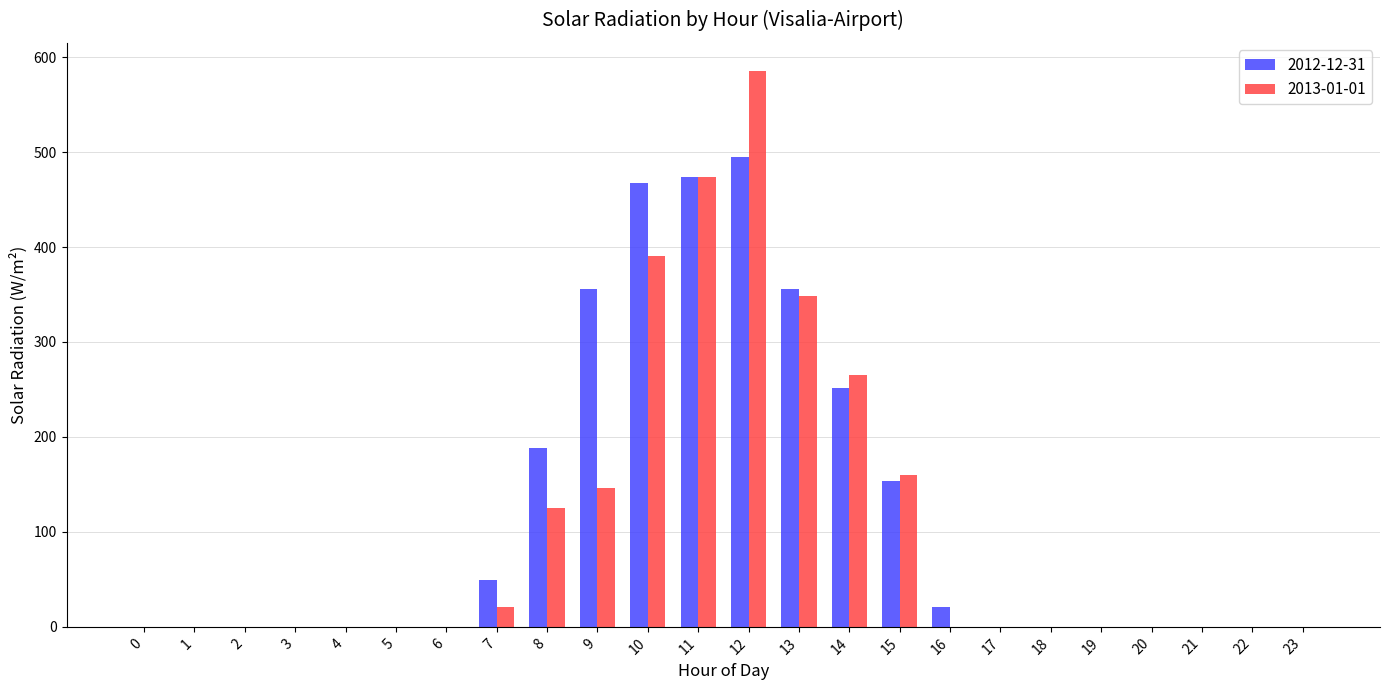

The value of 2013-01-01 at 15 is 257.2. True or false?

False